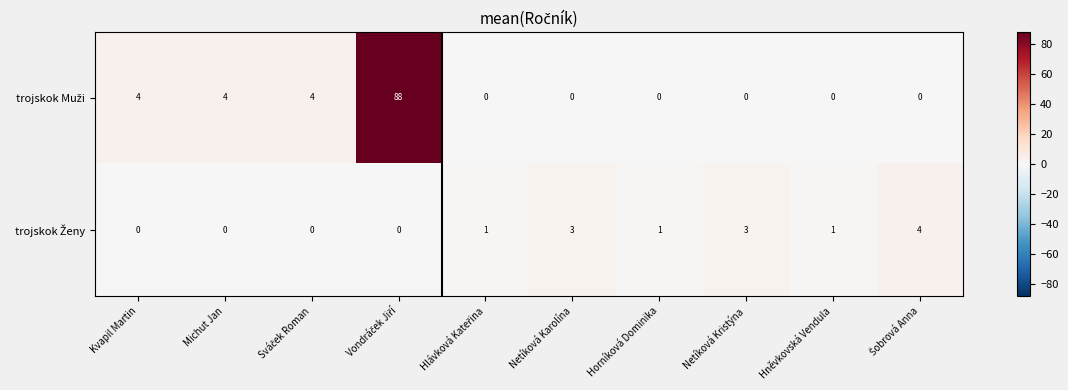

List the series in order of their peak value, highest first.

trojskok Muži, trojskok Ženy